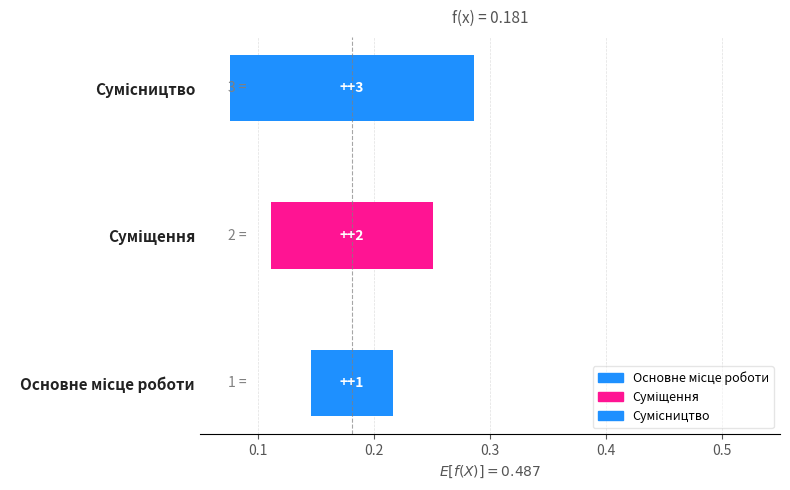

Reading right to left, transcribe all the data shown in this chart.

Сумісництво=3	Суміщення=2	Основне місце роботи=1